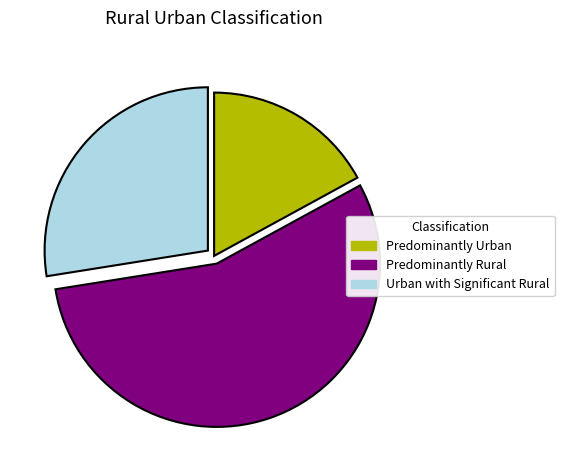

What is the ratio of the value at Predominantly Urban to the value at Predominantly Rural?

0.3